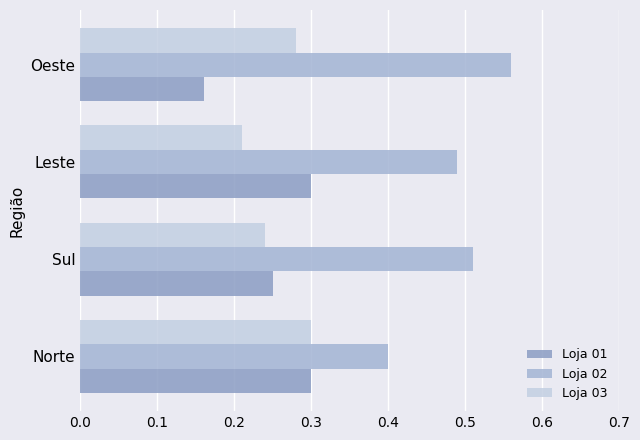

At which category does the chart reach its minimum across all series?

Oeste